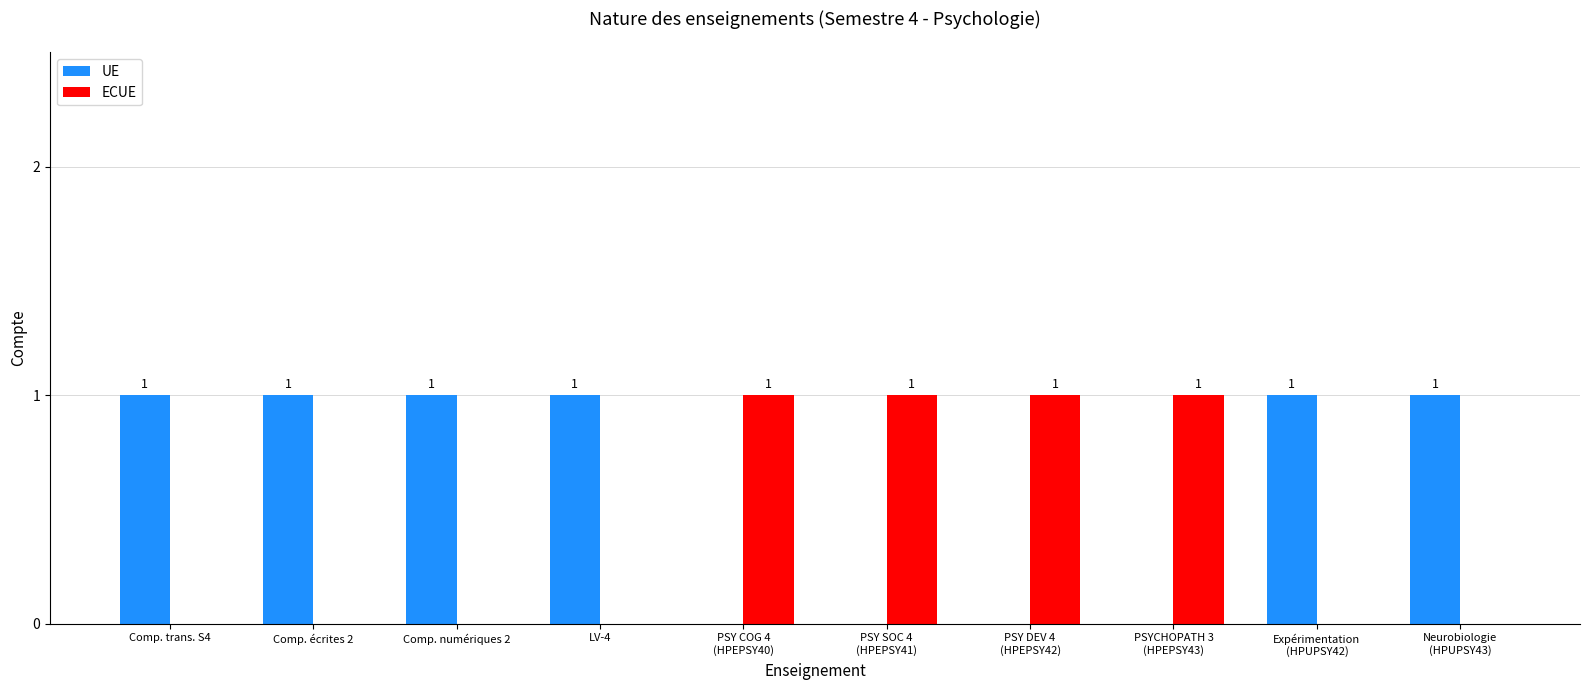

What are all the series names shown in the legend?

UE, ECUE